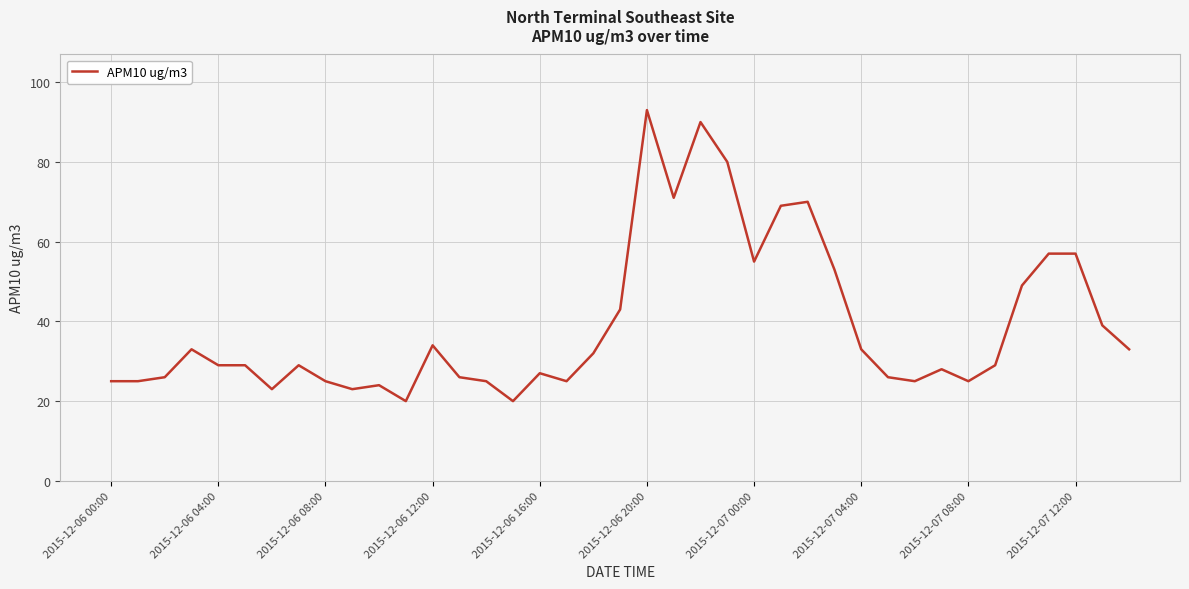

What is the difference between the maximum and minimum values?

73